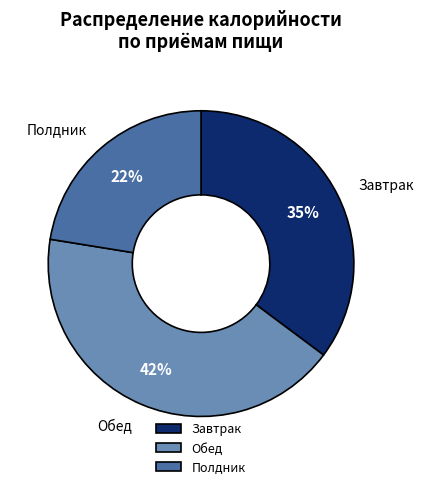

Does Обед account for over 50% of the chart?

No